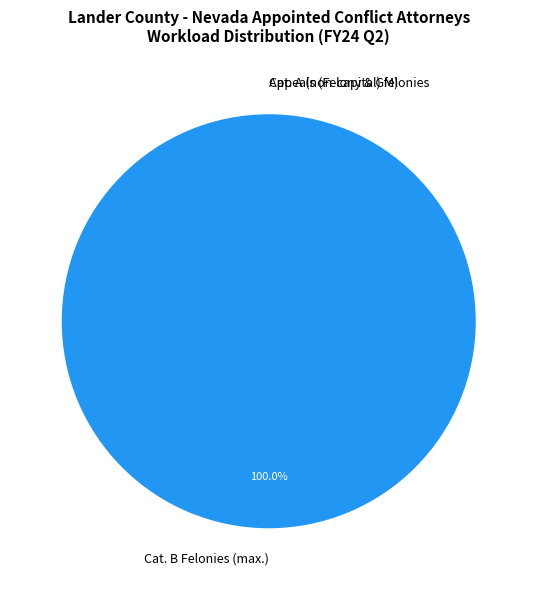

Which slice is the largest?

Cat. B Felonies (max.)